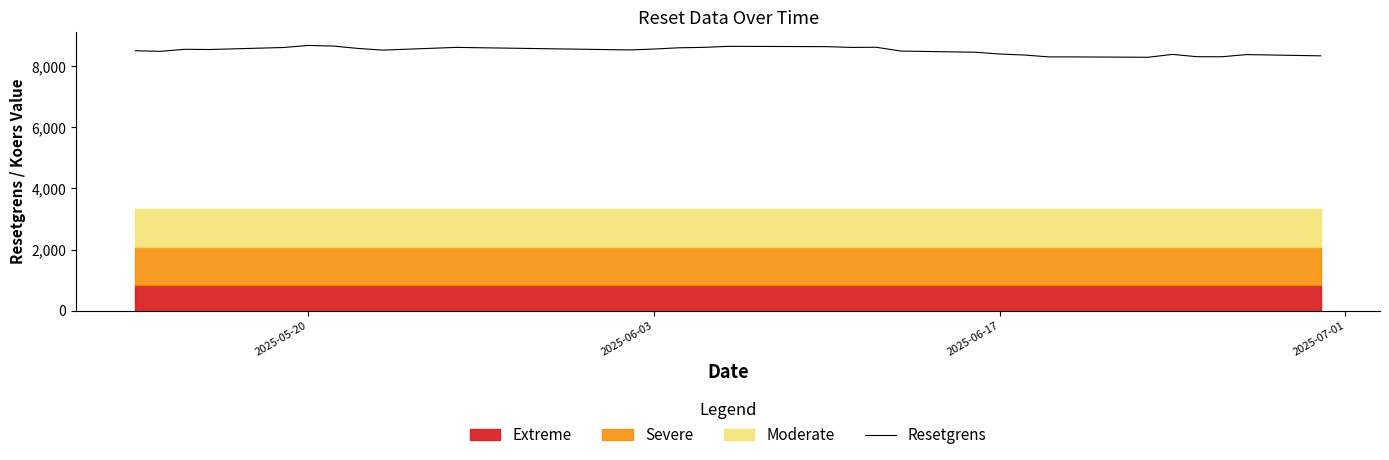

Reading left to right, what are all the values shown in this chart?

8512.5	8492.5	8559.1	8552.6	8618.5	8685.6	8666.3	8589.0	8533.0	8621.9	8538.7	8567.7	8609.0	8622.3	8656.3	8646.3	8621.1	8626.4	8500.8	8463.6	8404.9	8371.6	8310.1	8309.9	8298.5	8392.2	8316.1	8316.0	8386.3	8345.0